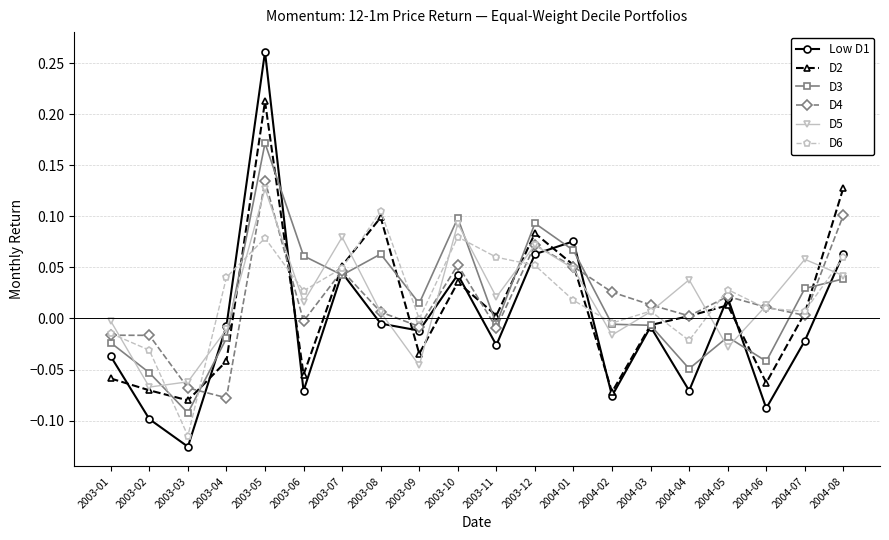

Is it true that Low D1 equals 0.1 at 2003-07?

False